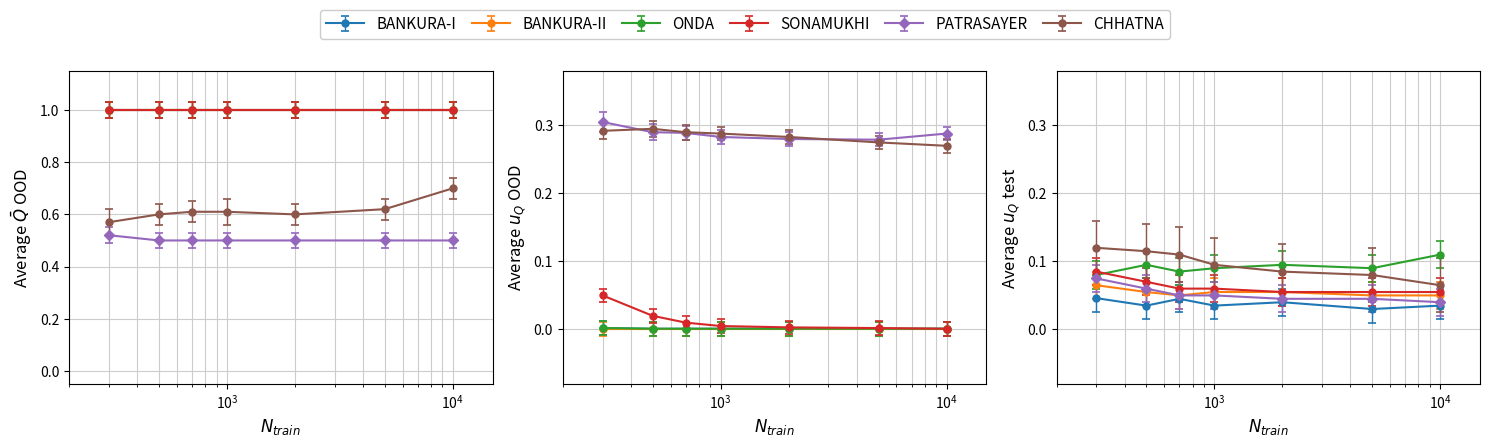

Which category has the lowest value across all series?

6